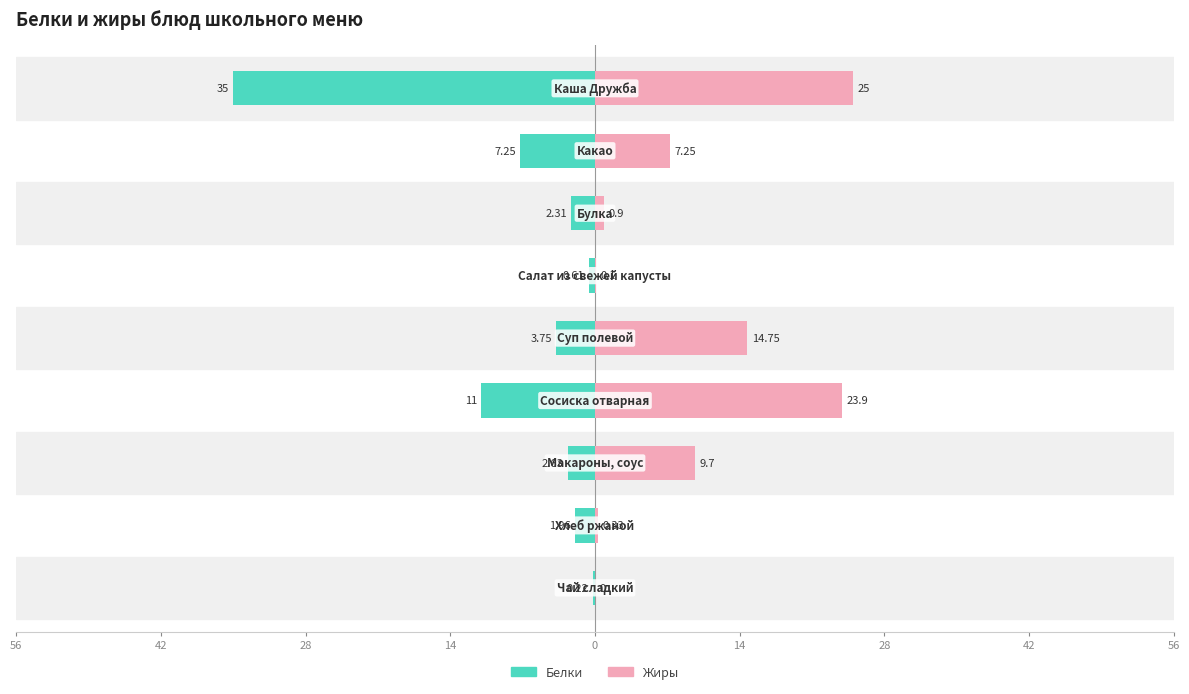

Which series changed the most between 0 and 56?

Жиры